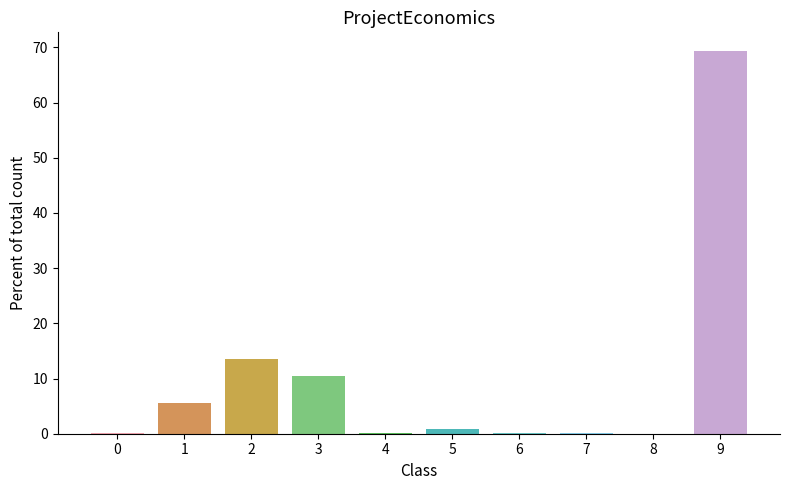

The value at 4 is 0.0. True or false?

True